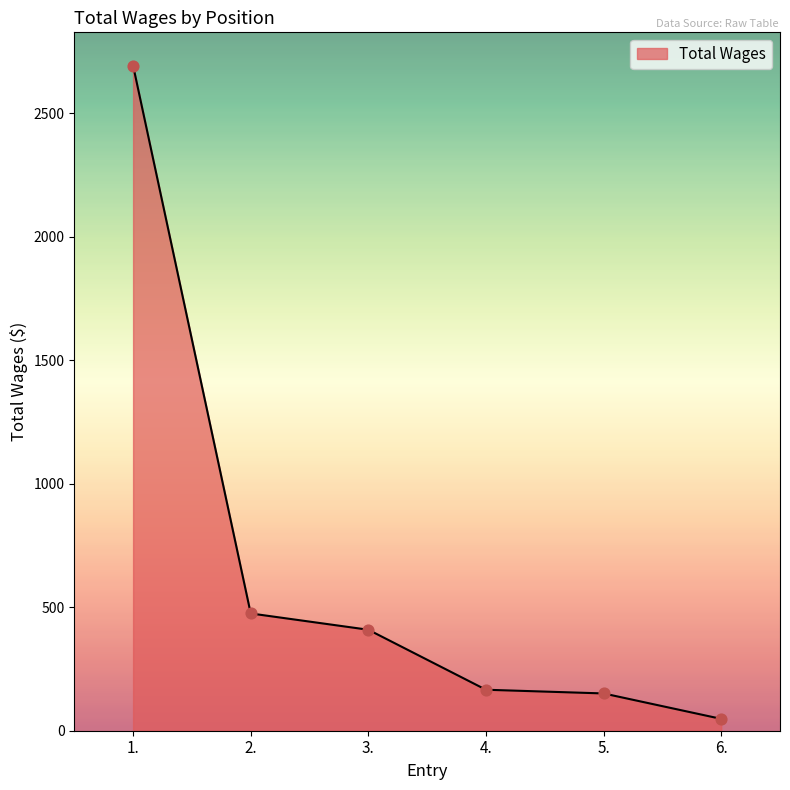

Between 2. and 3., which is larger?

2.